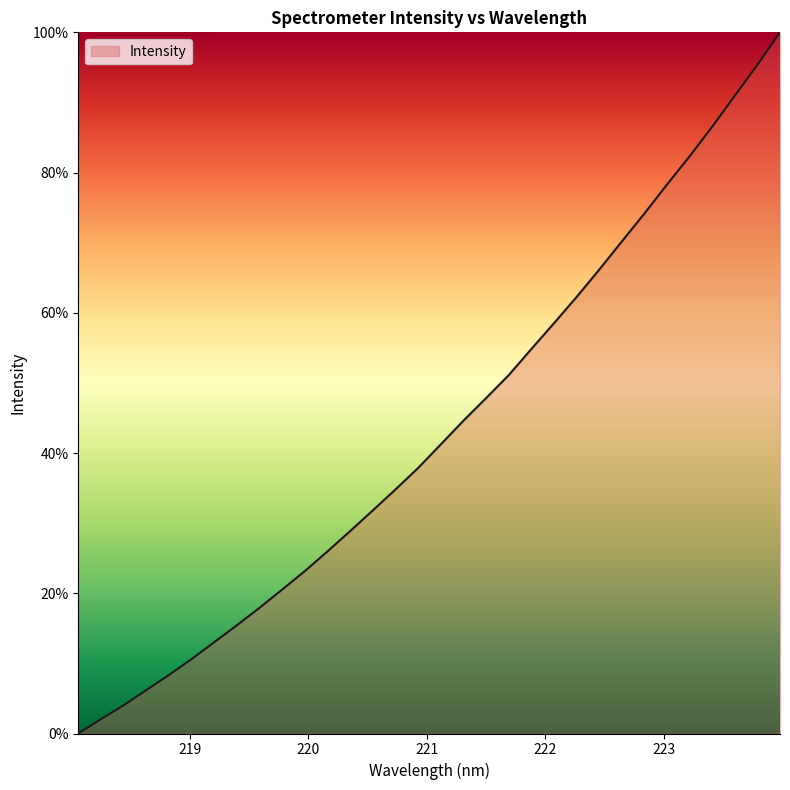

What is the greatest value displayed?

100.0